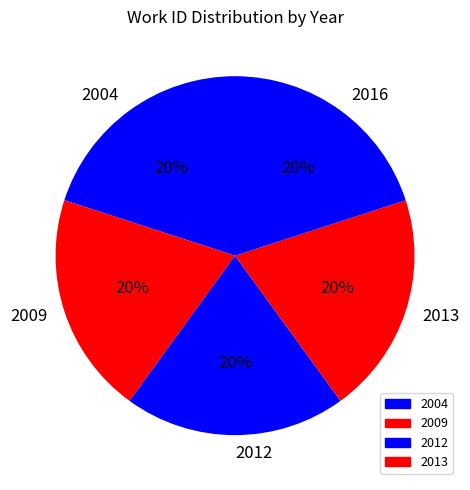

To the nearest percent, what percentage of the pie is 2012?

20%